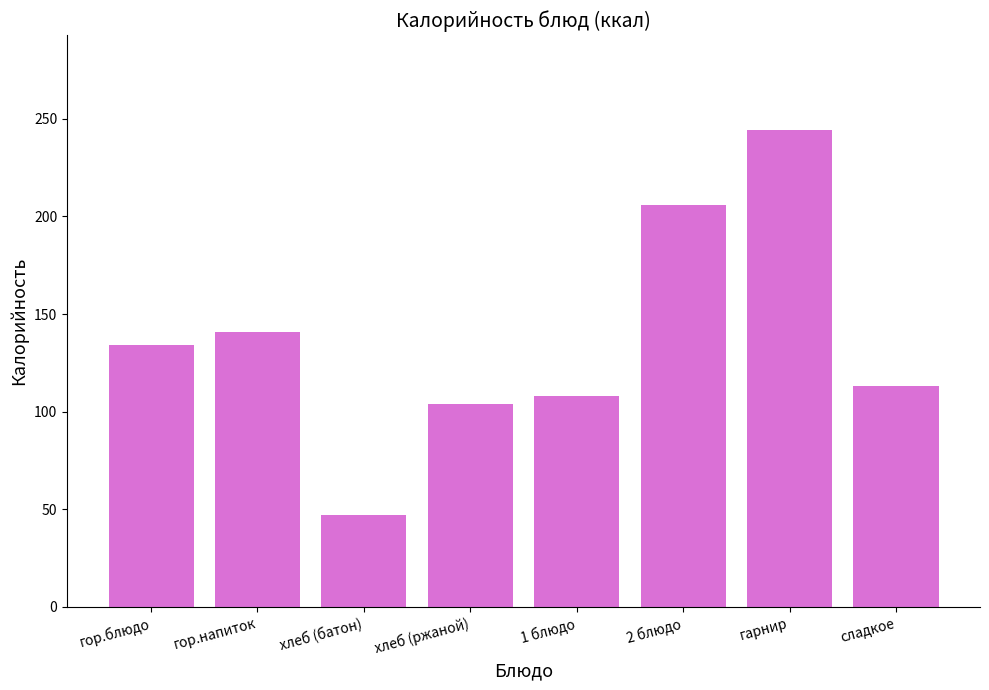

Approximately how many times larger is the value at 2 блюдо compared to гарнир?

0.8